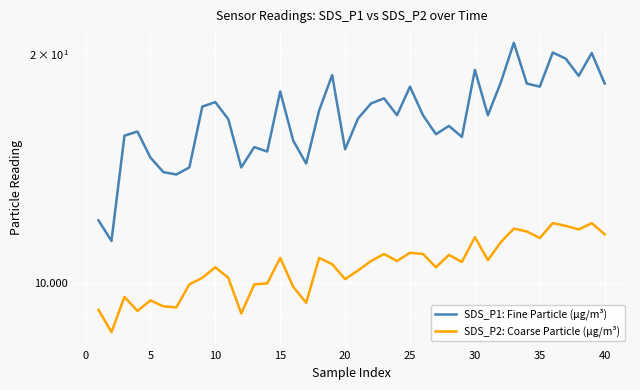

List the series in order of their overall mean, lowest first.

SDS_P2: Coarse Particle (μg/m³), SDS_P1: Fine Particle (μg/m³)